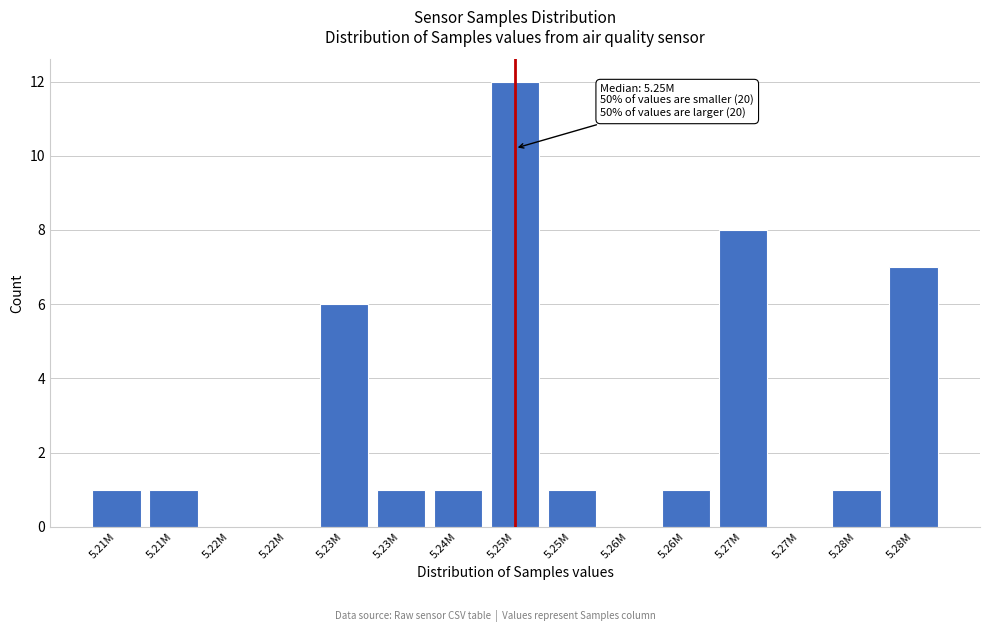

How many categories are shown in the chart?

15